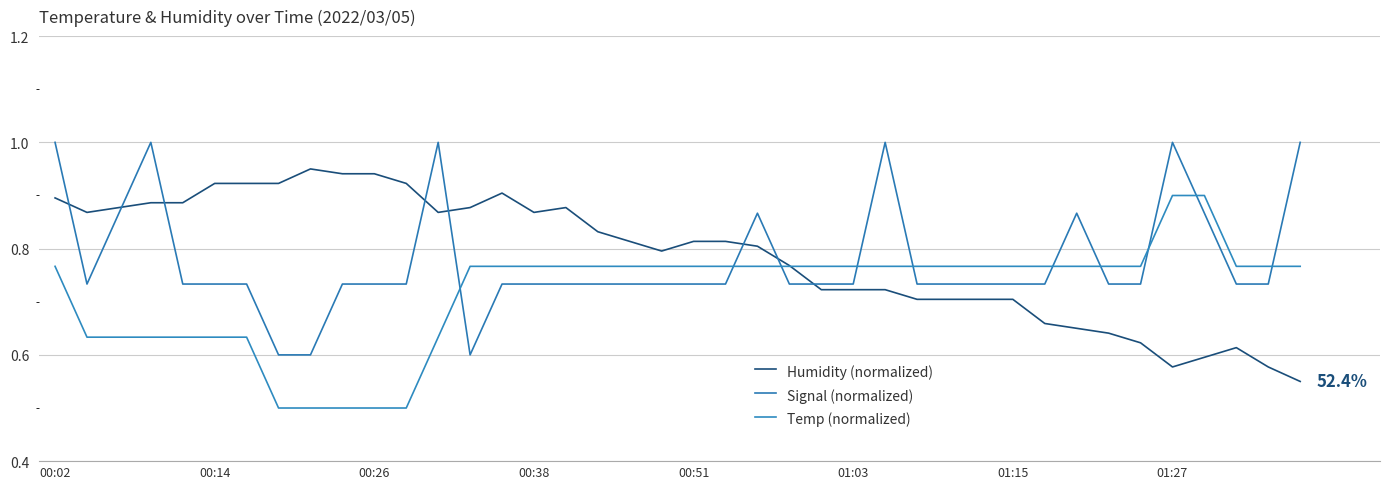

How many lines are shown in the chart?

3